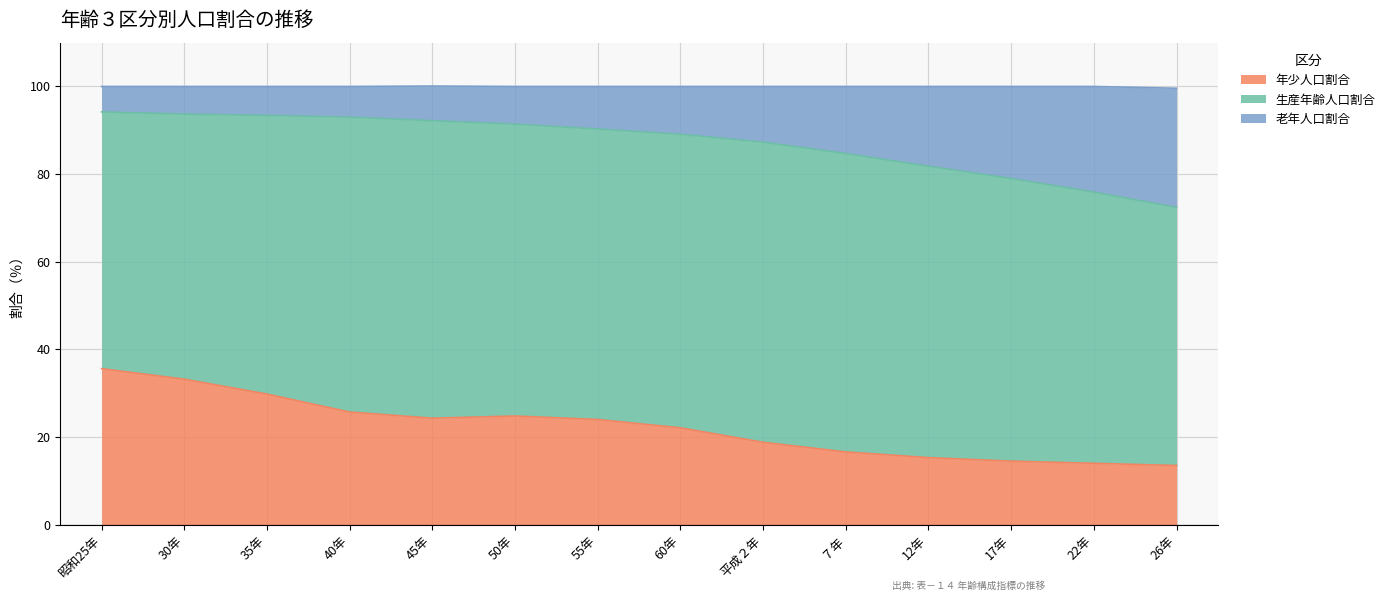

What is the highest value of the 年少人口割合 series?

35.6